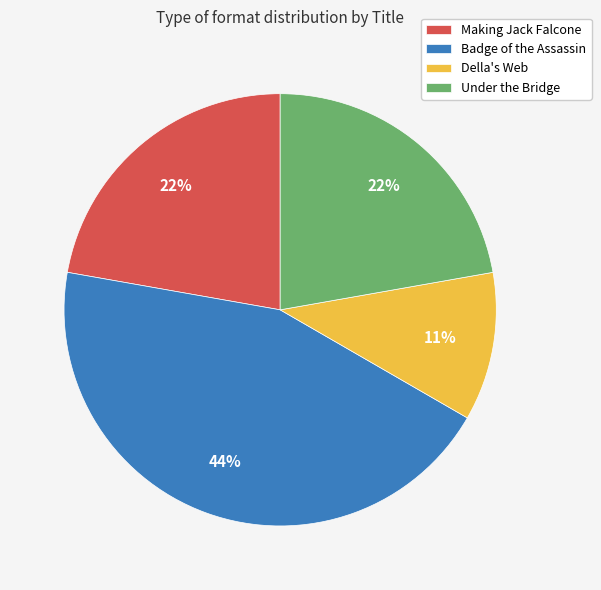

Which slice is the largest?

Badge of the Assassin